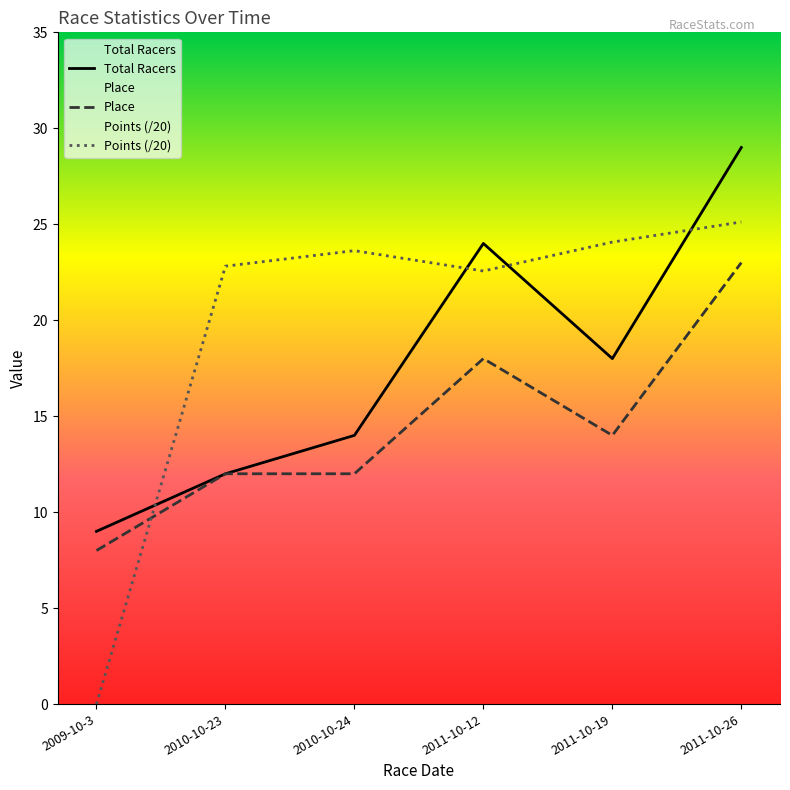

What position from the left is 2009-10-3?

1